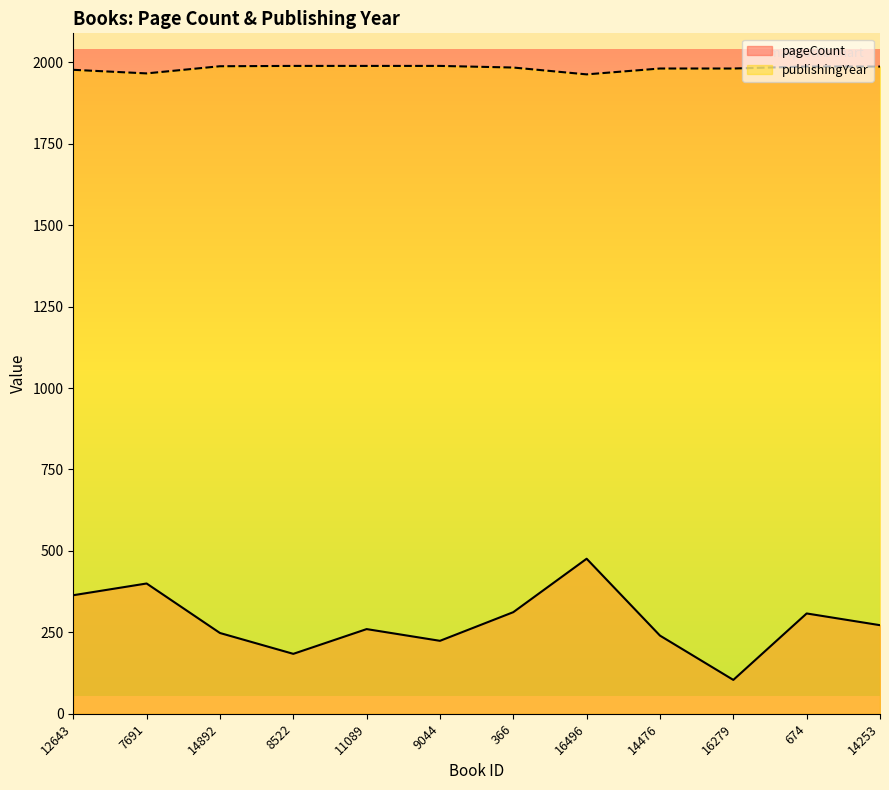

How many interior local peaks does the pageCount series have?

4